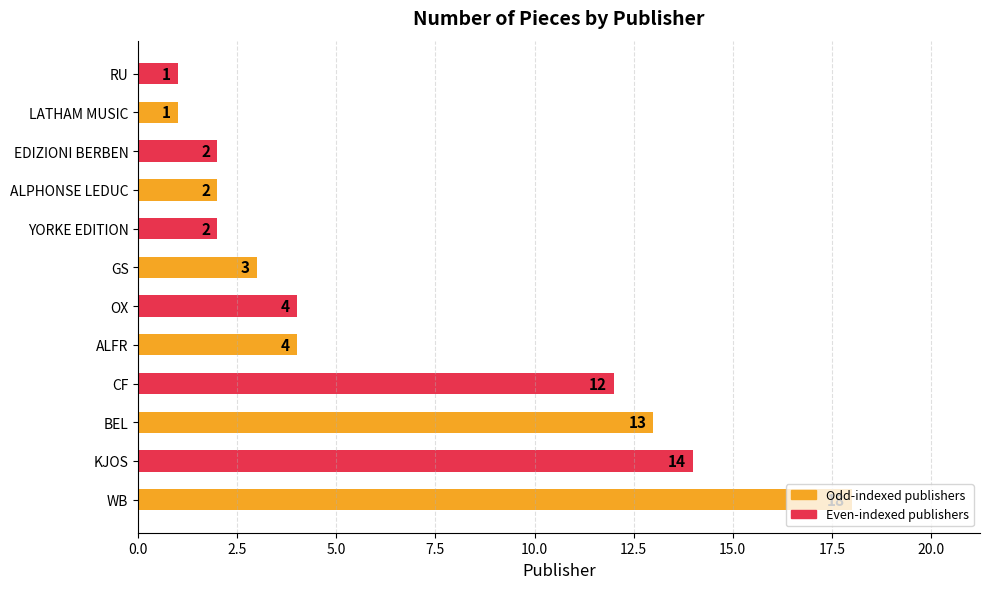

What is the difference between the values at CF and YORKE EDITION?

10